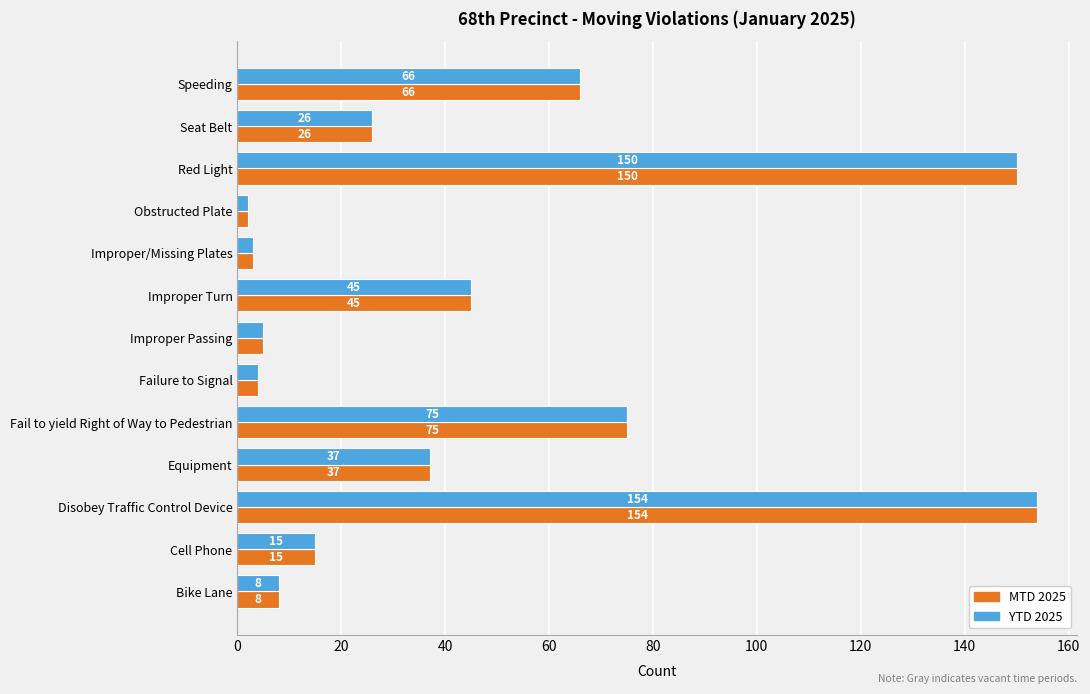

At how many categories does at least one series exceed 7?

9